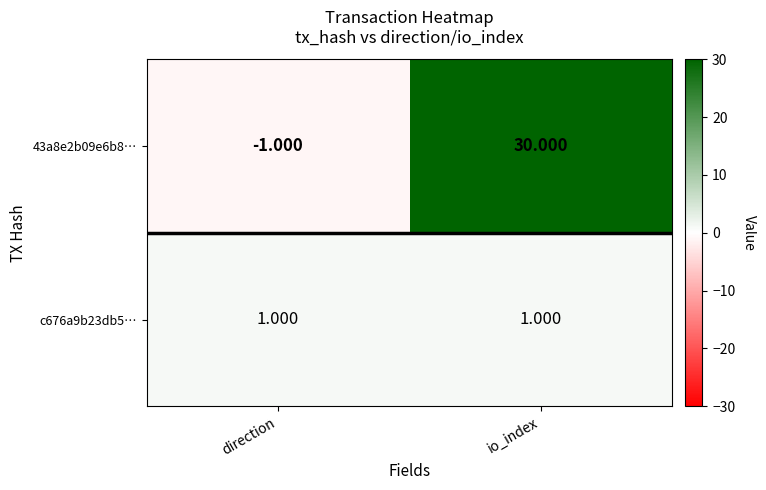

At io_index, list the series in order from largest to smallest.

43a8e2b09e6b8…, c676a9b23db5…